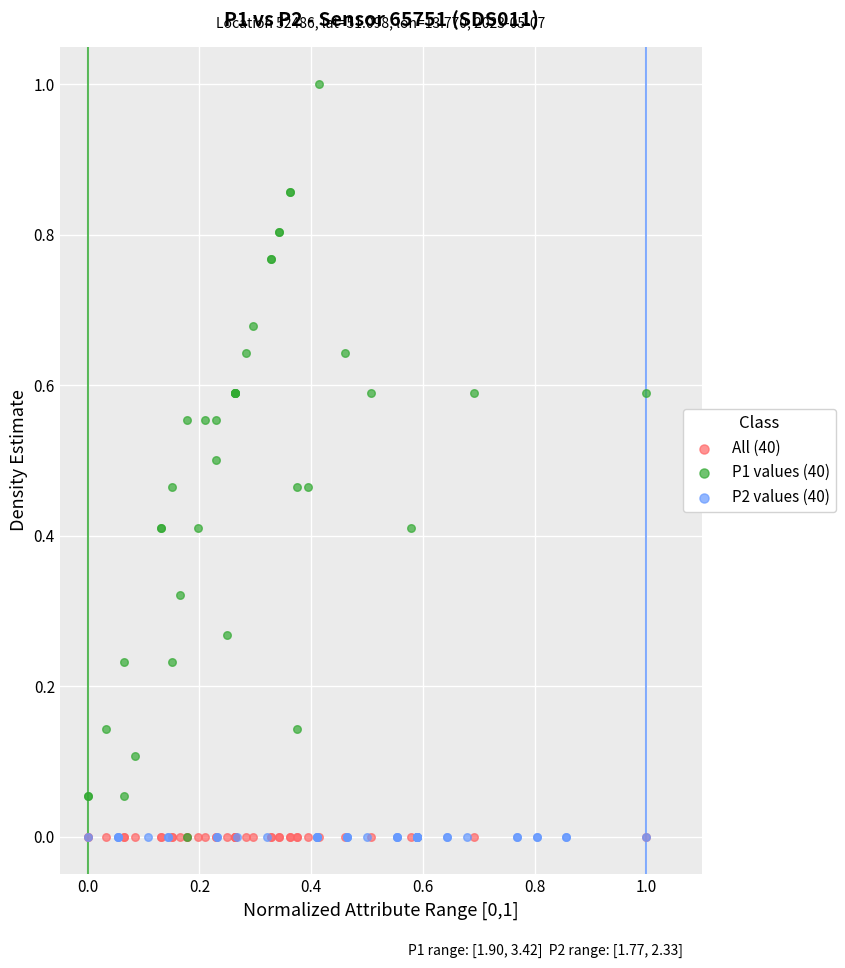

Which series reaches the maximum Y coordinate?

P1 values (40)